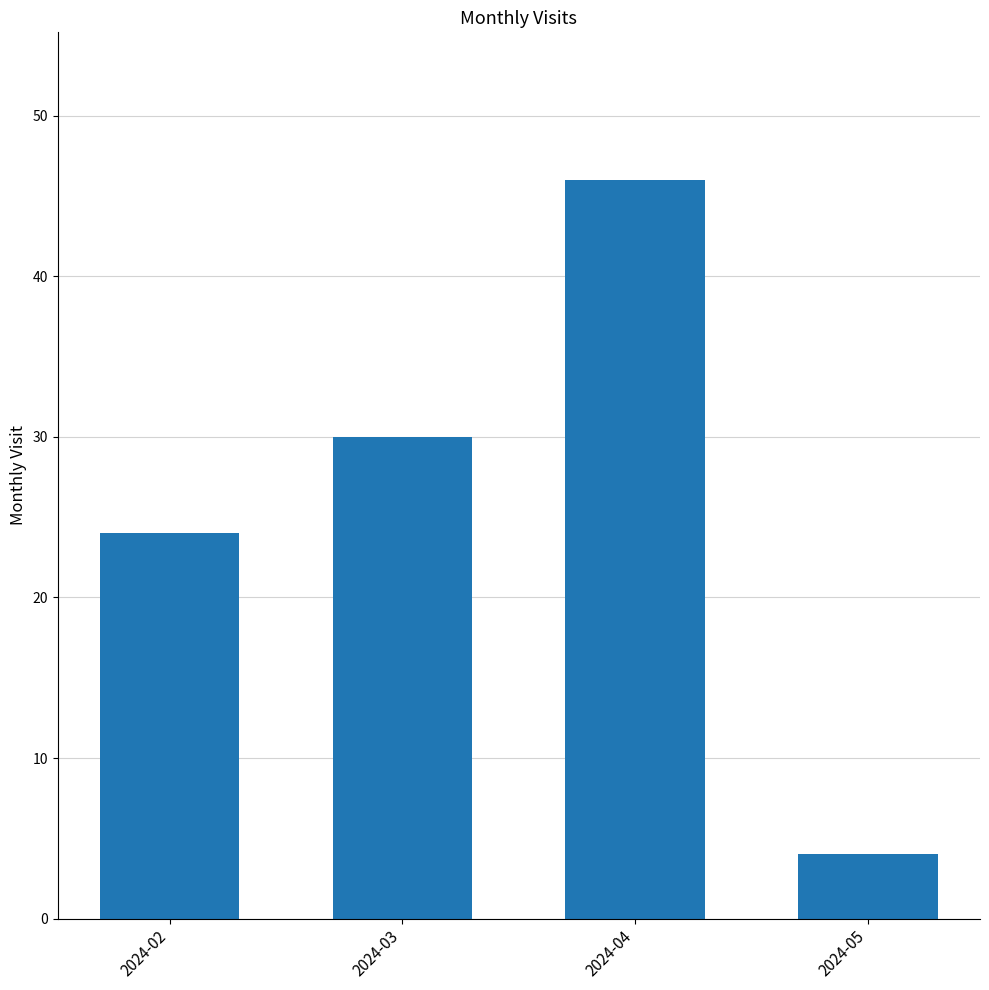

What is the sum of all values?

104